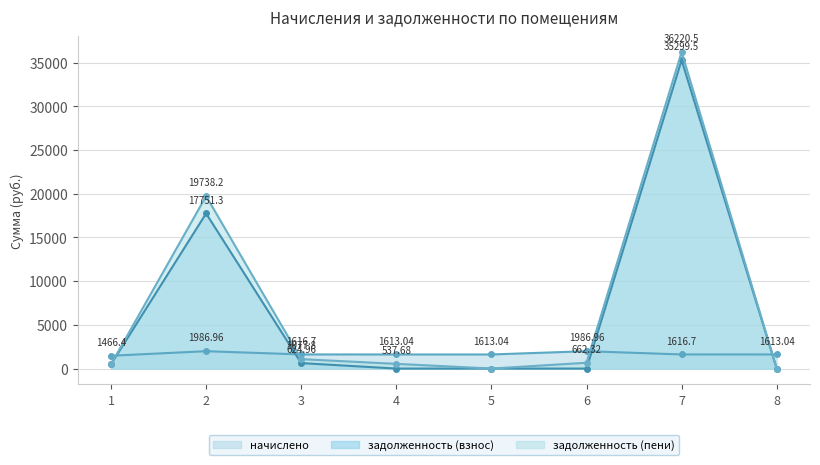

How many series are shown in this chart?

3